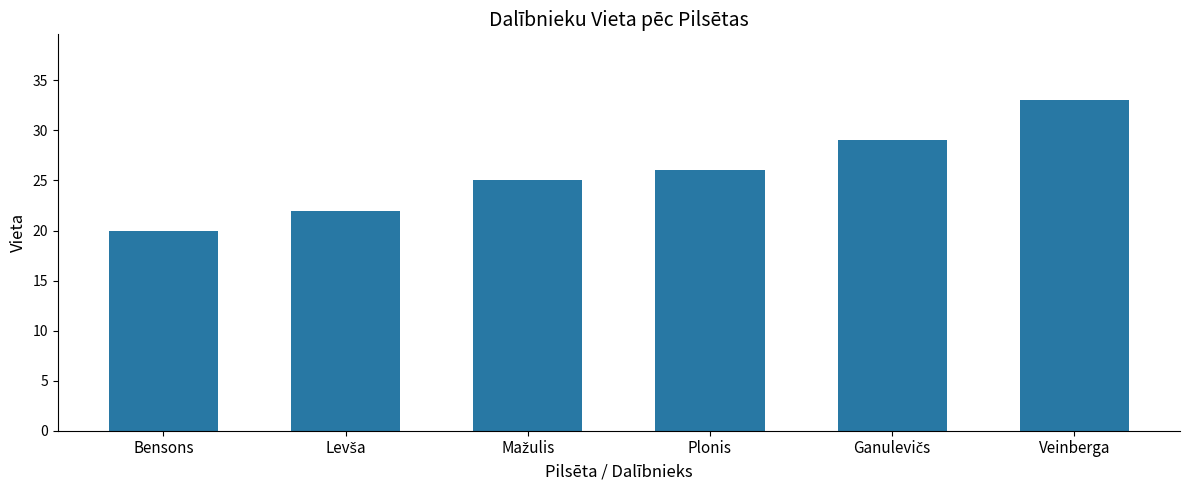

Is it true that the value at Plonis is 43?

False